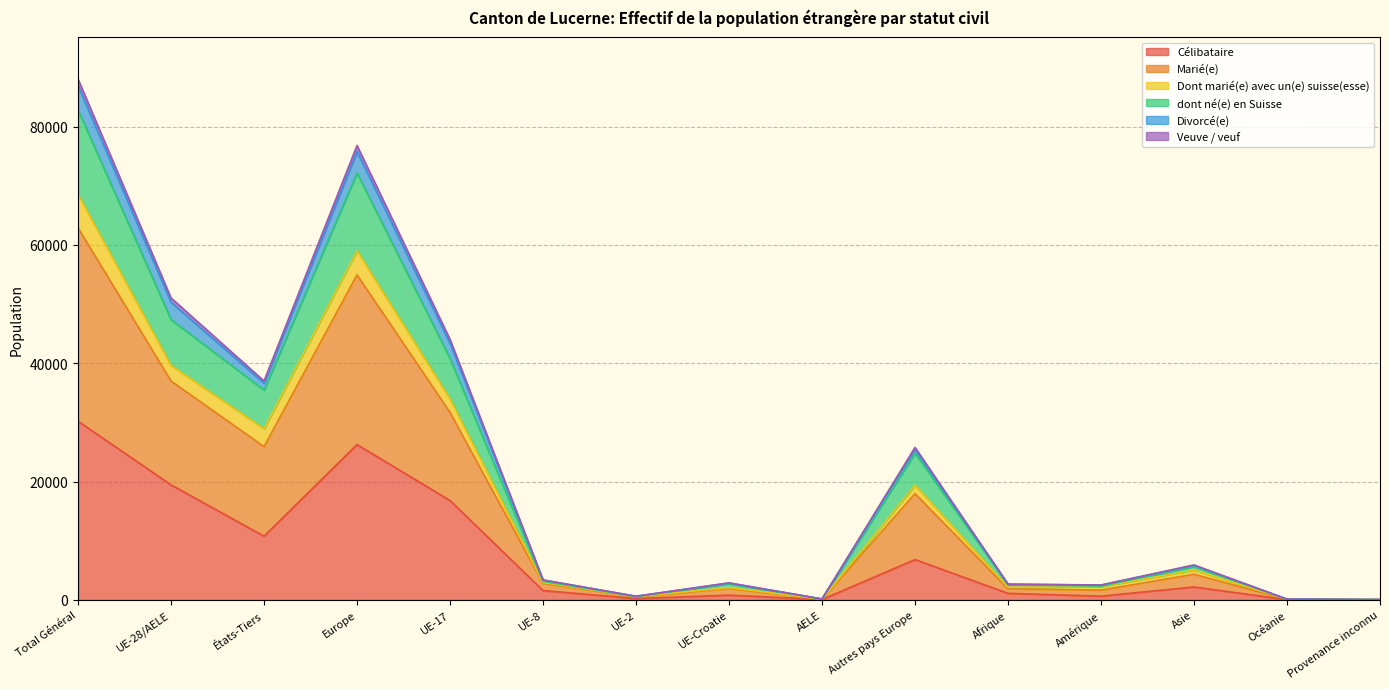

What is the maximum value for Célibataire?

30198